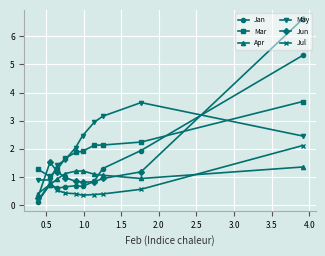

Which series has the widest spread of values?

Jun